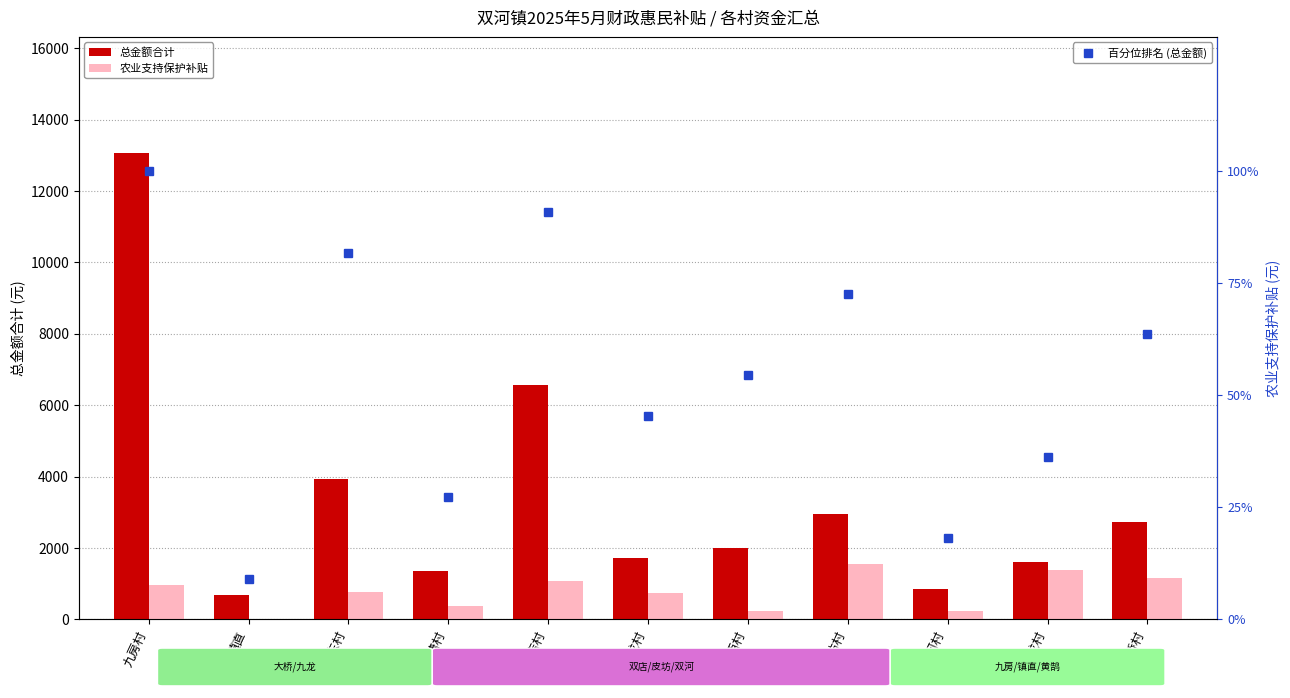

What position from the left is 九龙村?

10